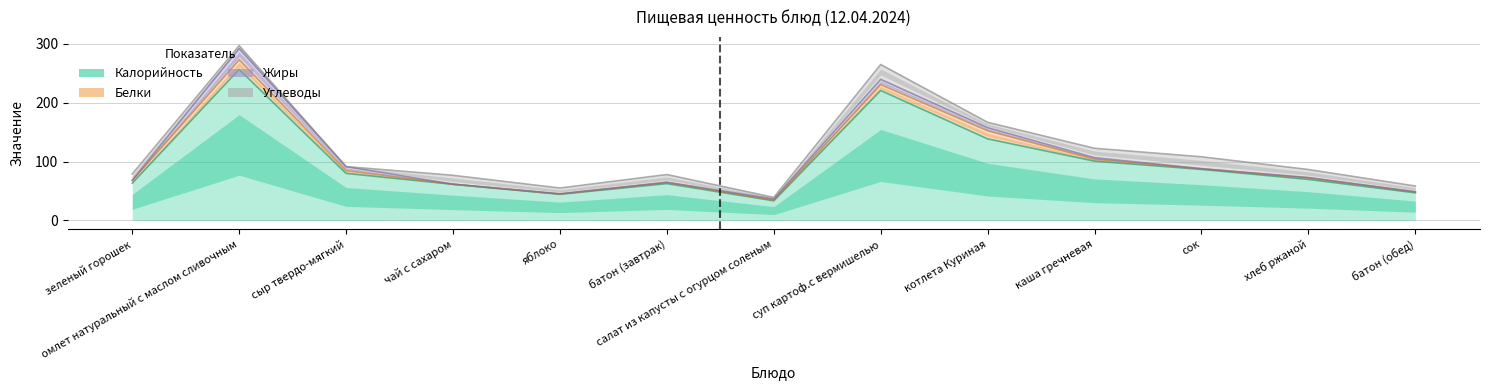

Which series has the widest spread of values?

Калорийность